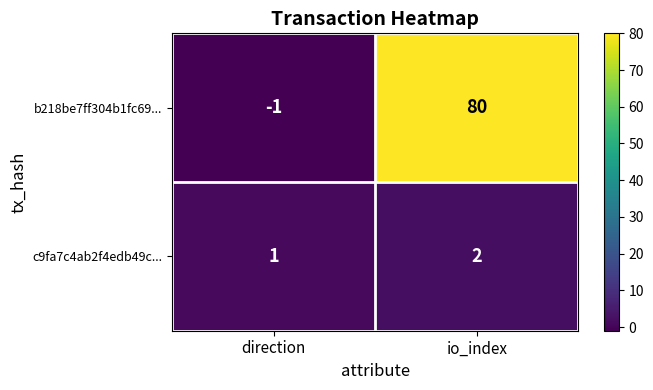

Rank the series by their maximum value, from lowest to highest.

c9fa7c4ab2f4edb49c..., b218be7ff304b1fc69...